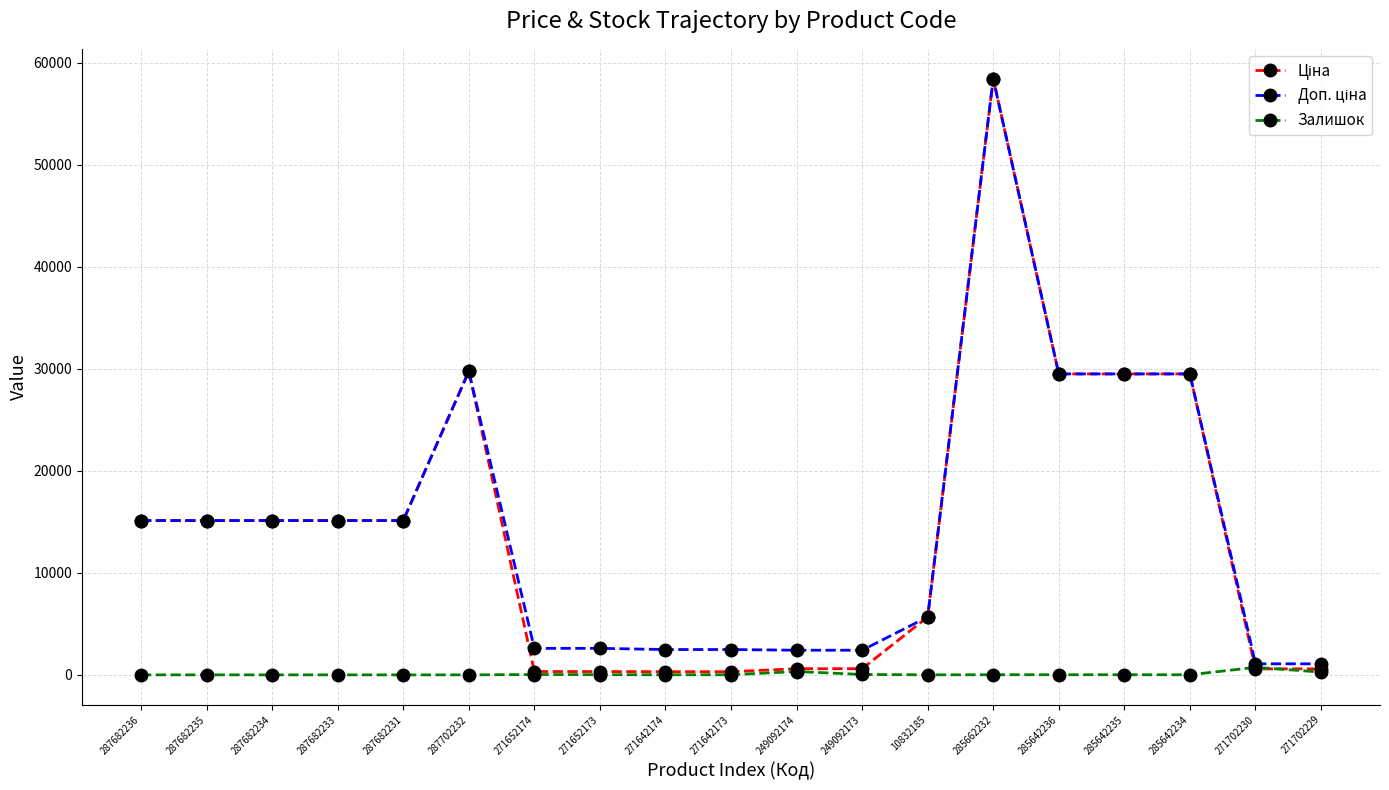

Is it true that Залишок equals 13.0 at 285642235?

True